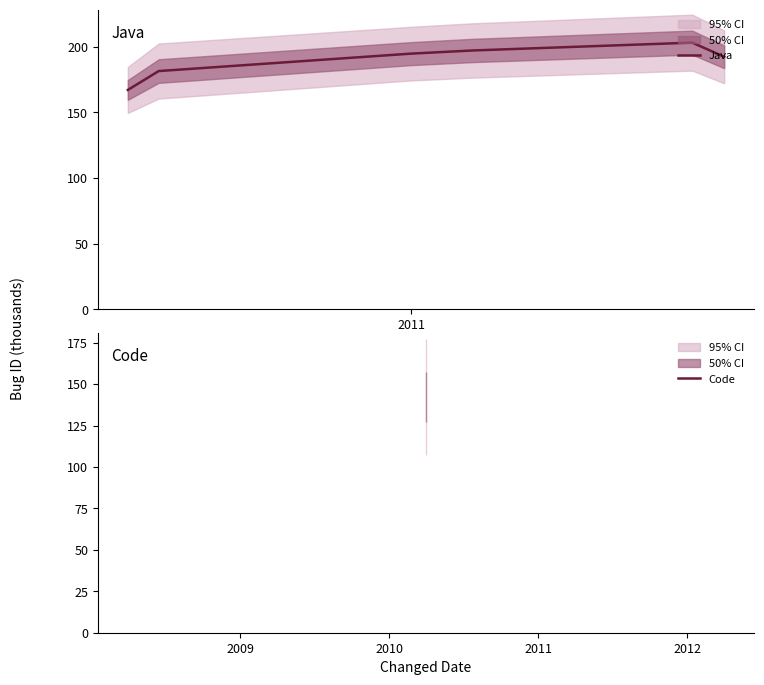

What is the sum of all values?

1136.4